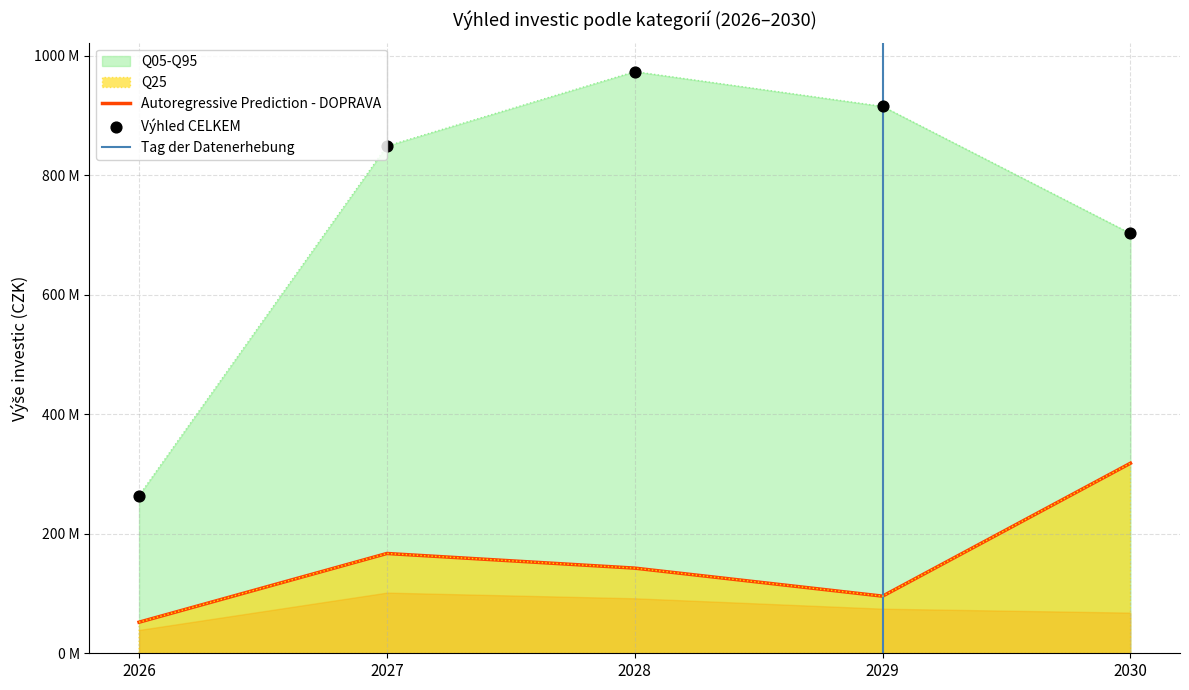

Is the value of VÝHLED CELKEM at 2028 greater than the value of DOPRAVA at 2027?

Yes